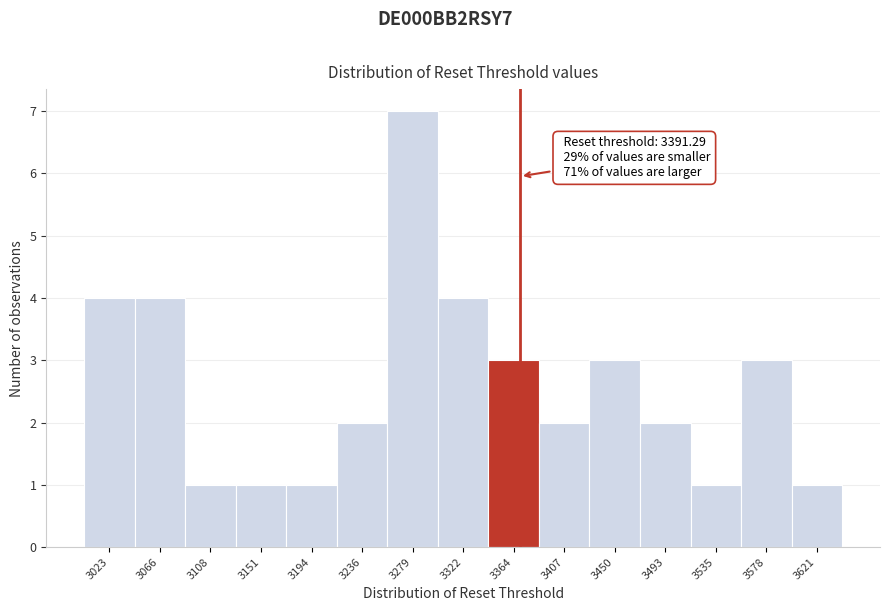

Reading left to right, list all the values displayed in this chart.

4	4	1	1	1	2	7	4	3	2	3	2	1	3	1